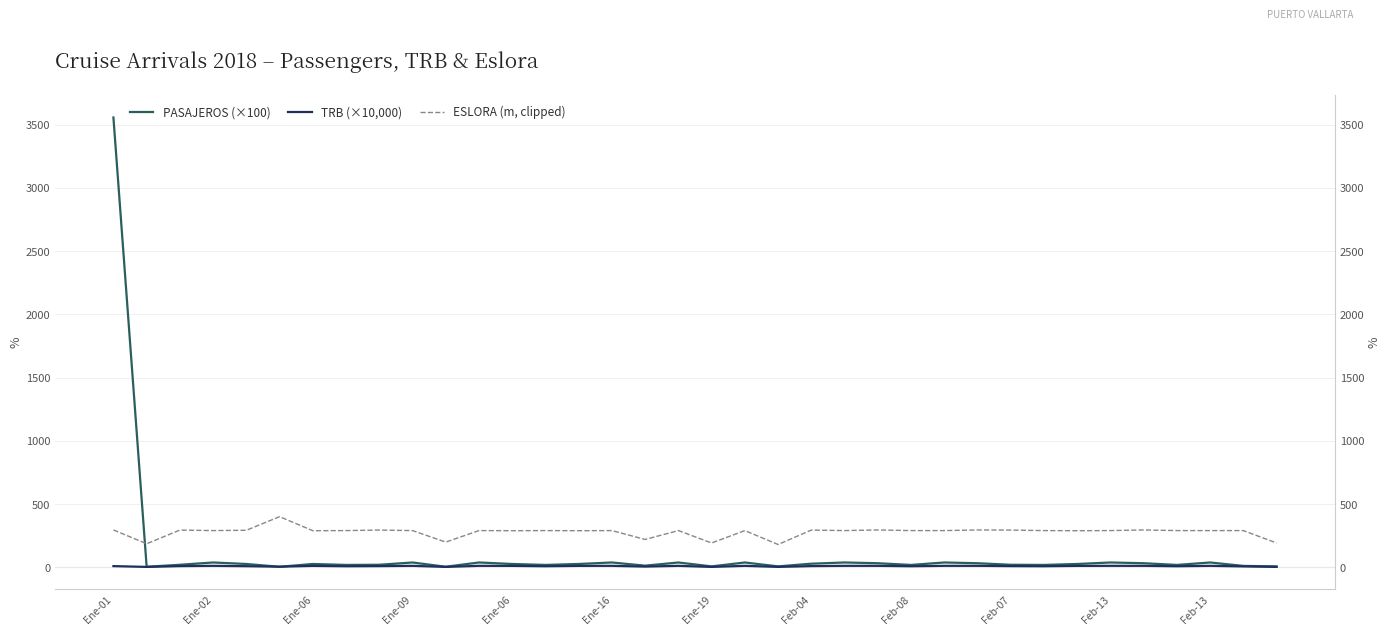

What is the difference between the highest and lowest values at Feb-07?

284.8